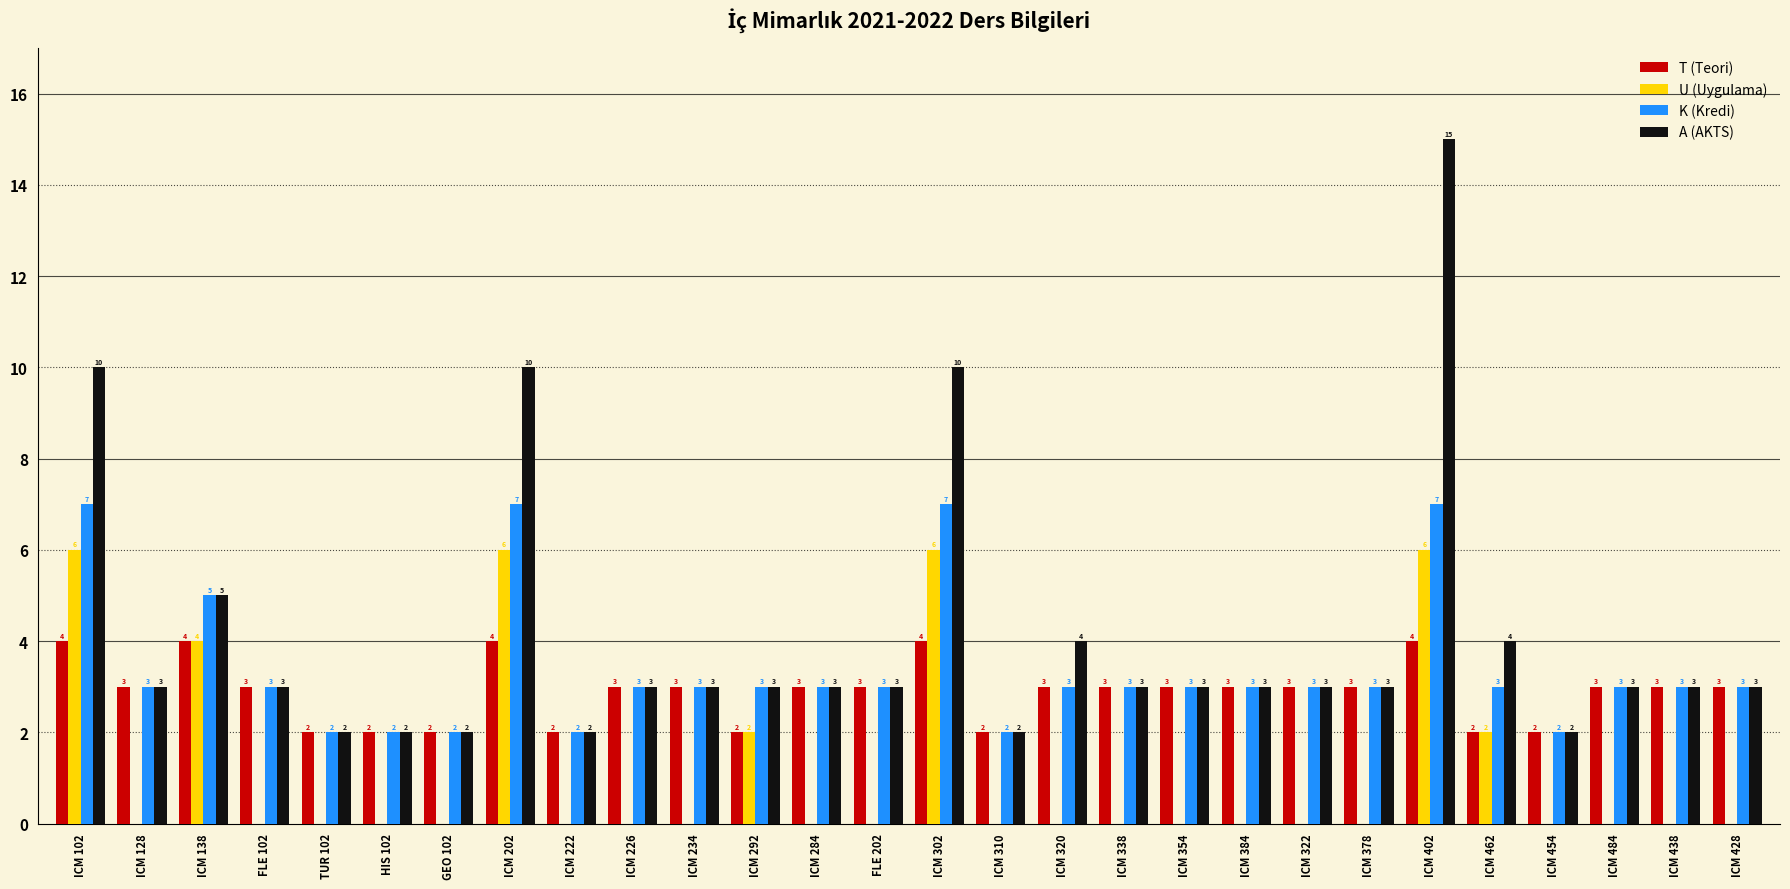

How many data points does each series have?

28